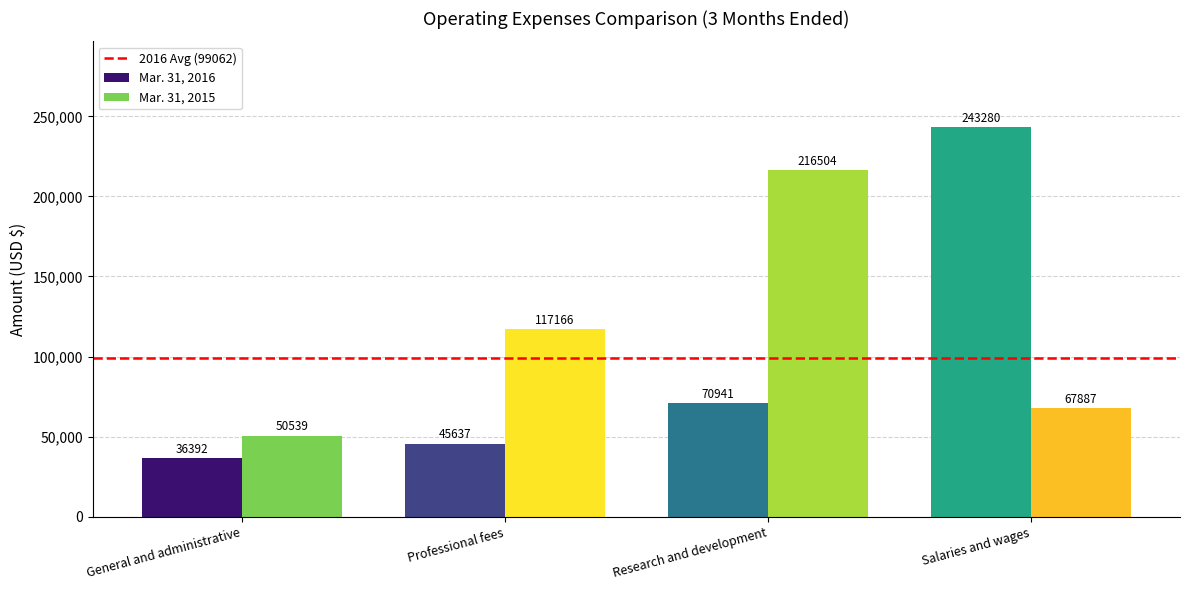

Reading right to left, transcribe all the data shown in this chart.

Mar. 31, 2016: 243280	70941	45637	36392
Mar. 31, 2015: 67887	216504	117166	50539